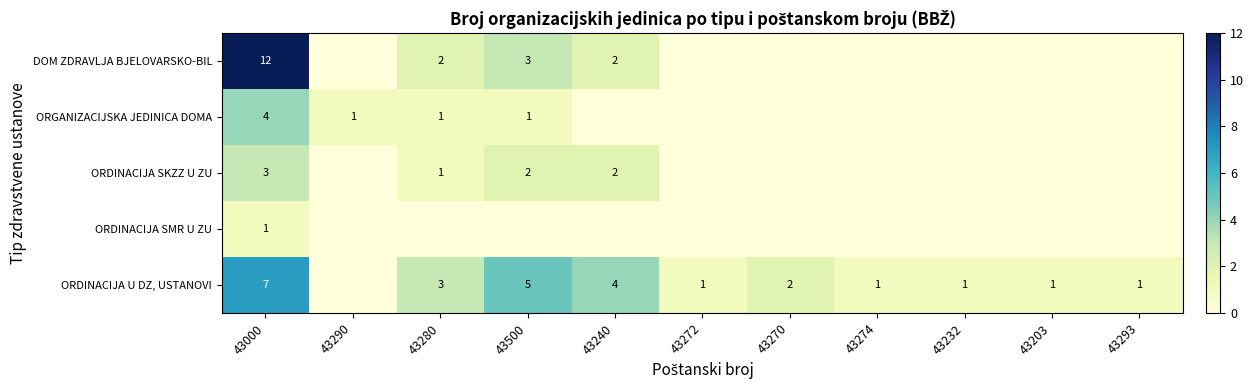

What is the sum of the ORDINACIJA U DZ, USTANOVI values at 43274 and 43280?

4